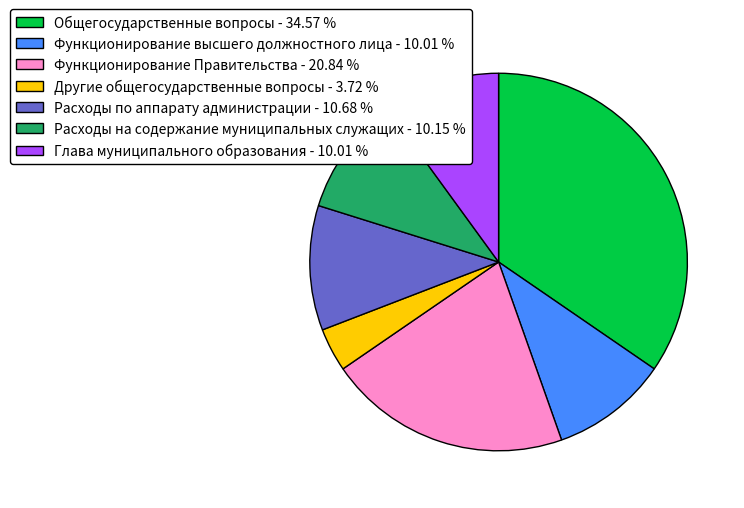

Approximately how many times larger is the value at Общегосударственные вопросы - 34.57 % compared to Функционирование высшего должностного лица - 10.01 %?

3.5